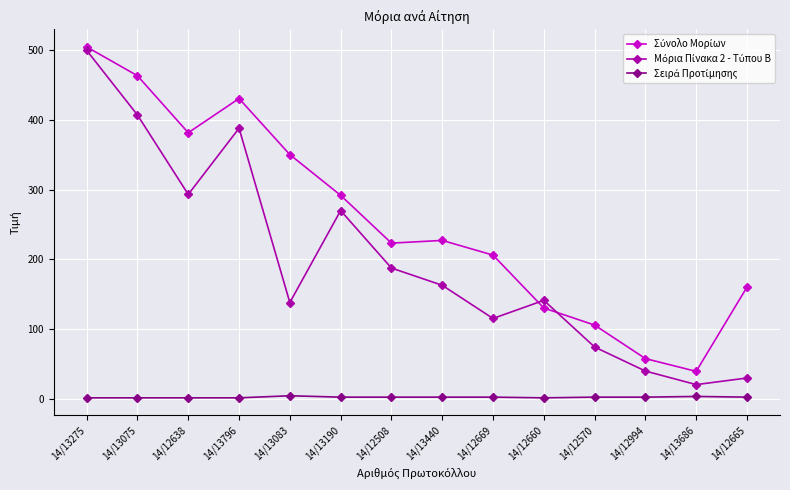

What is the label of the 4th point from the left?

14/13796